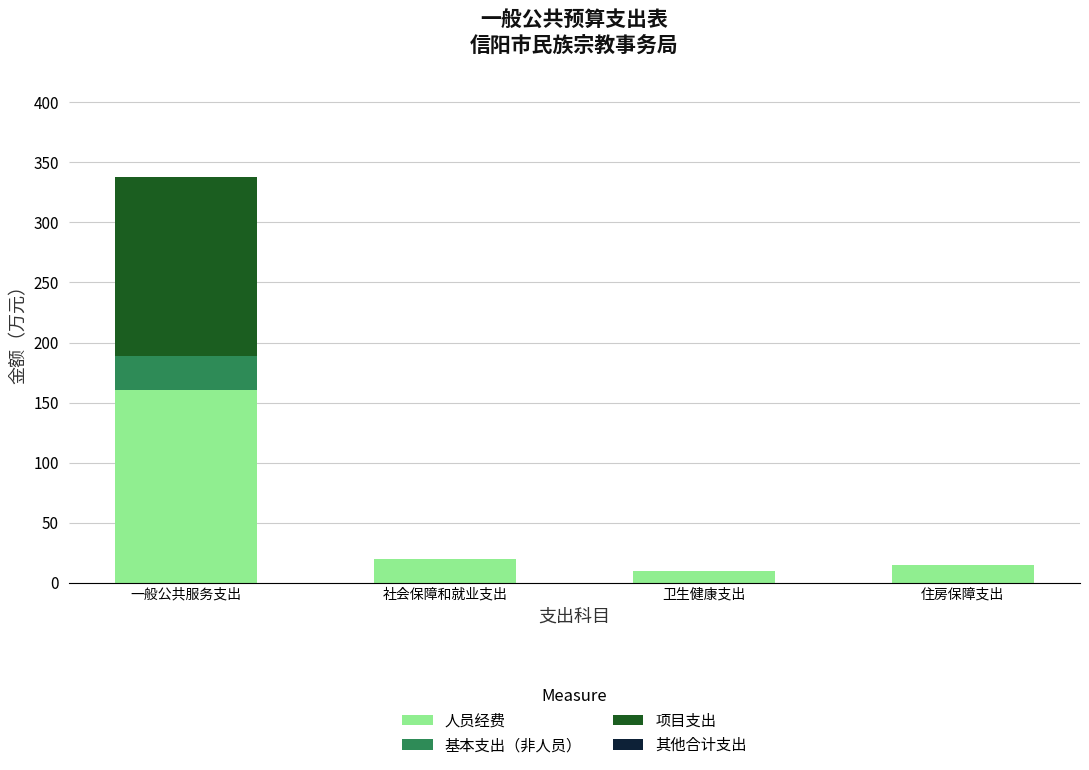

How many data points in 人员经费 are above 19?

2